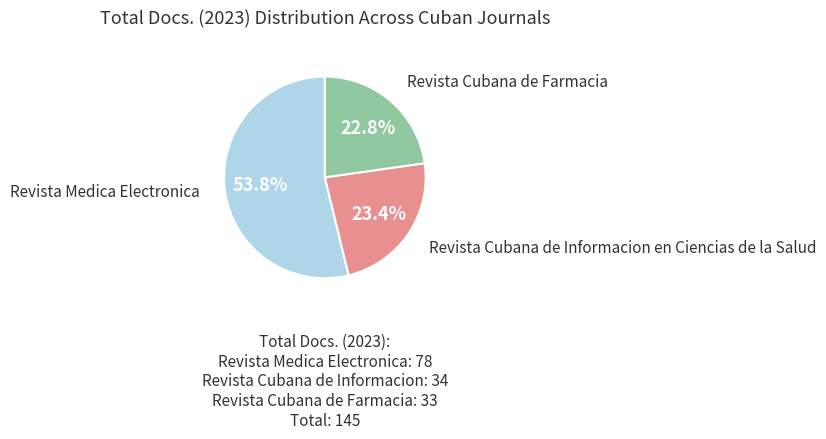

Is there a majority slice in this chart?

Yes